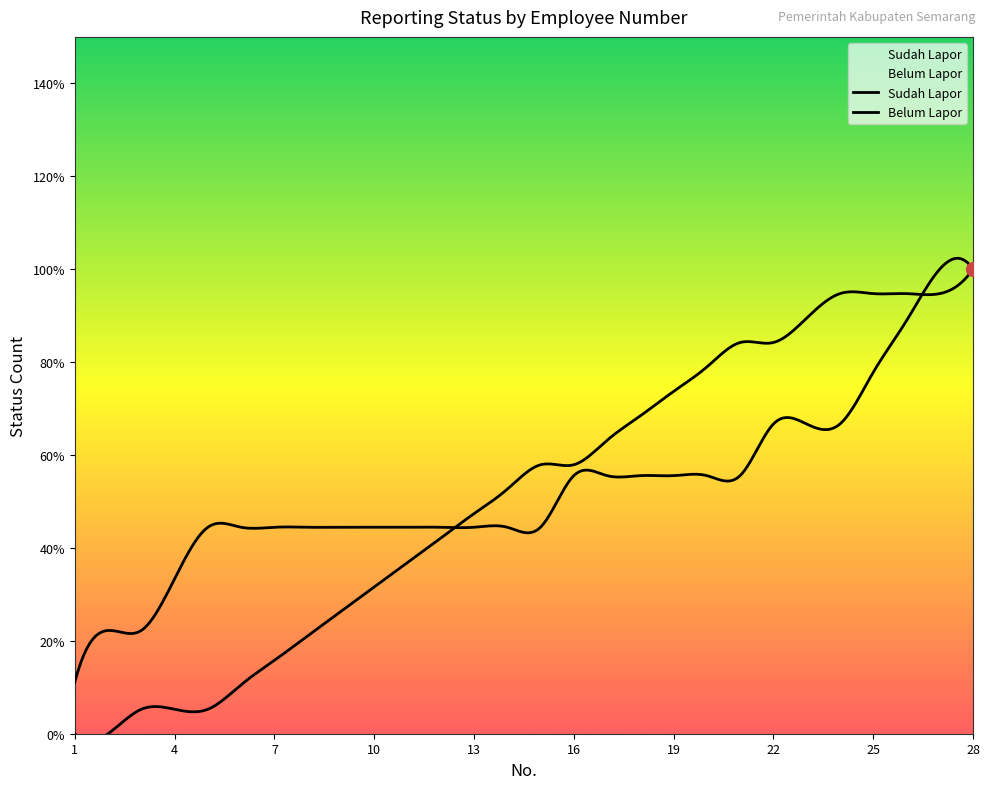

What are all the series names shown in the legend?

Sudah Lapor, Belum Lapor